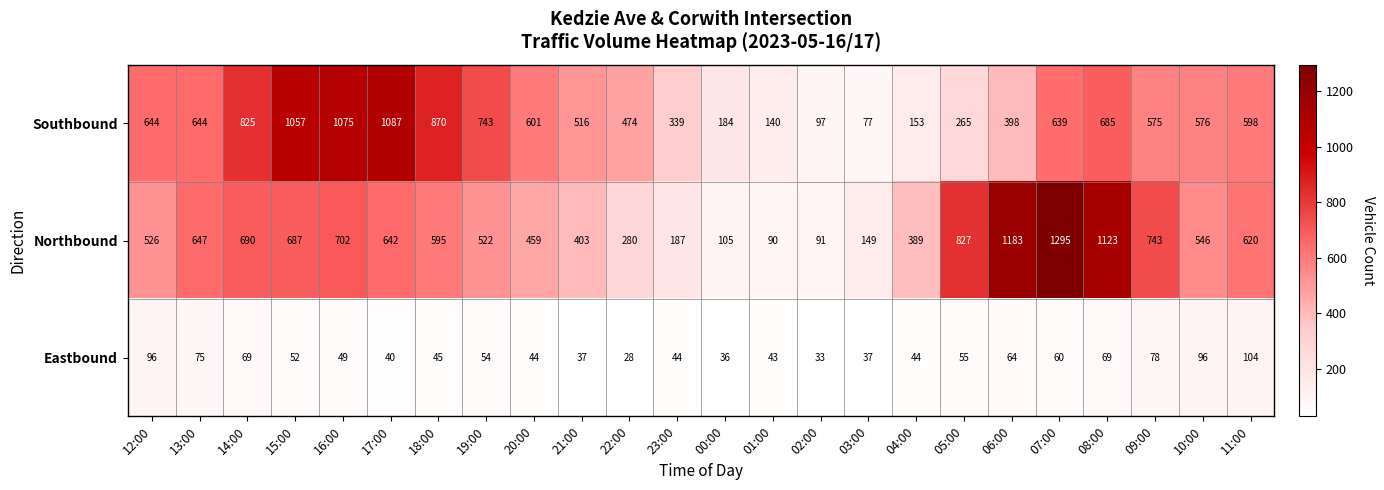

Is it true that Northbound equals 70 at 00:00?

False